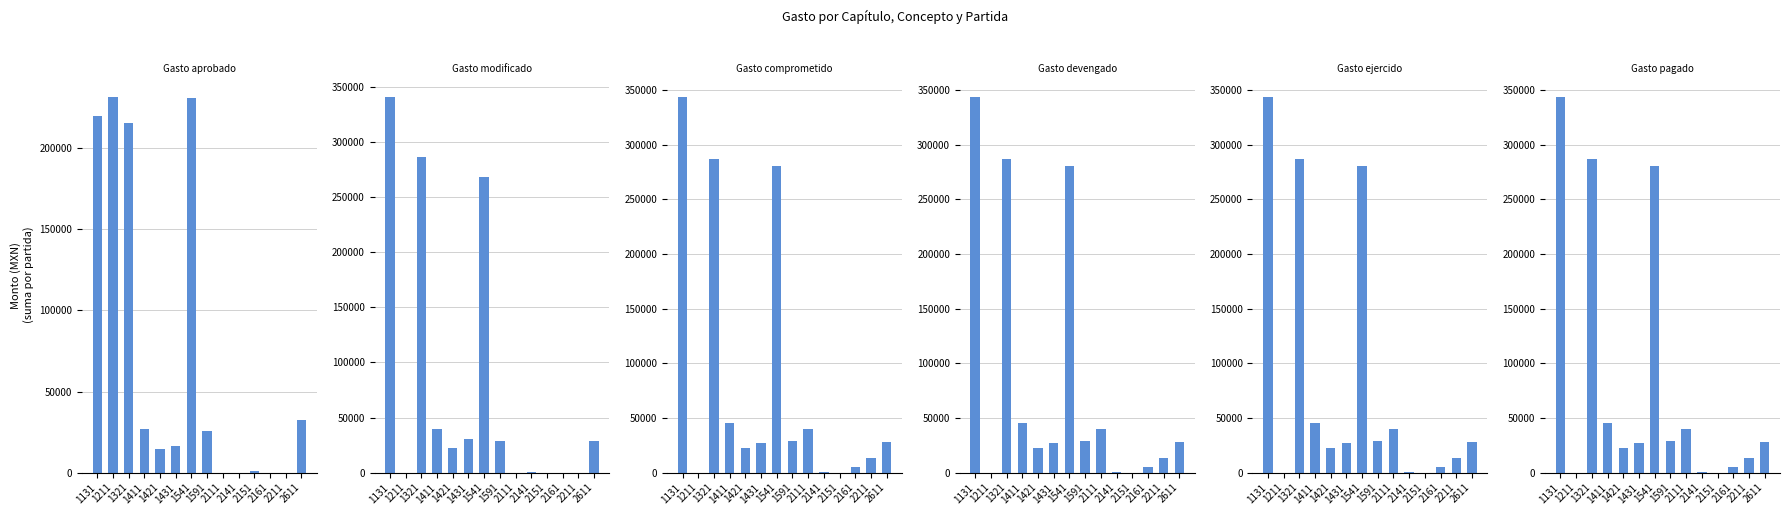

How many data points does each series have?

14